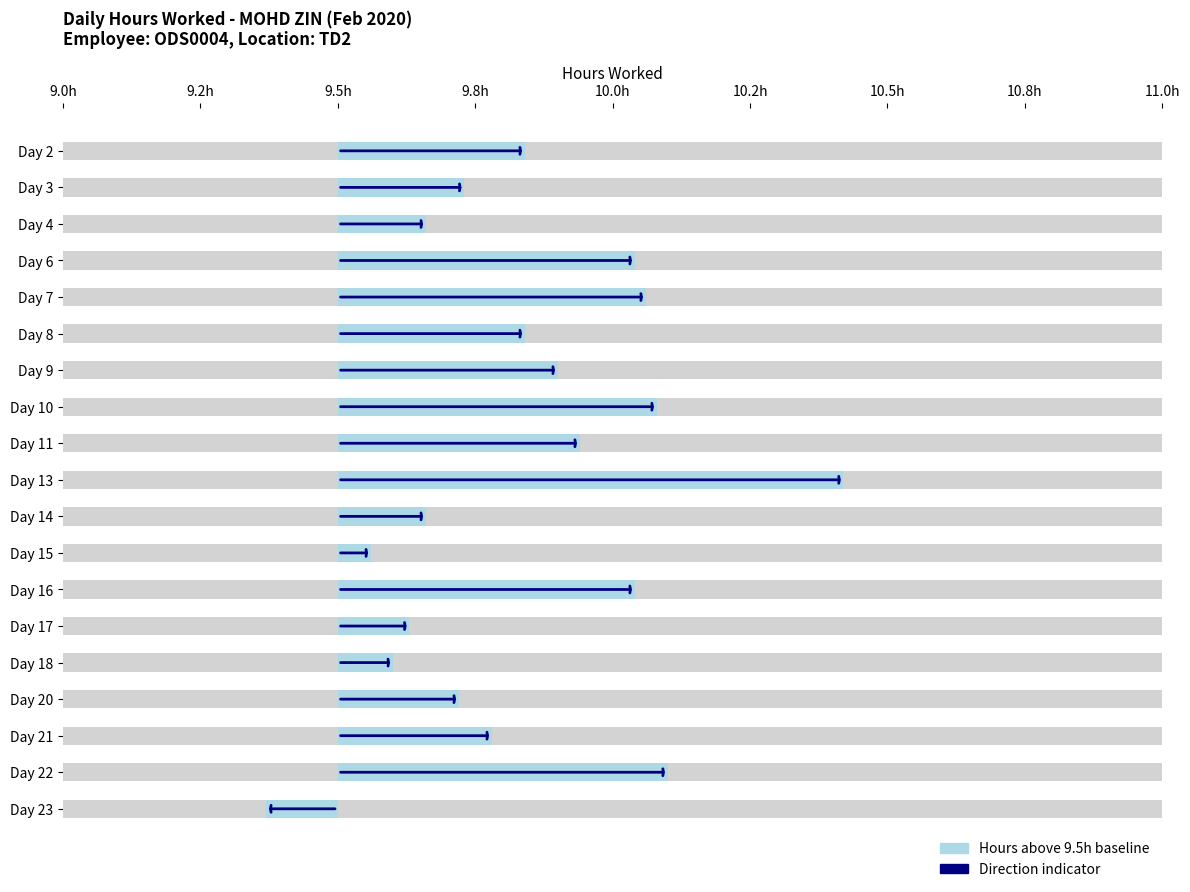

Reading right to left, list all the values displayed in this chart.

-0.1	0.6	0.3	0.2	0.1	0.1	0.5	0.1	0.2	0.9	0.4	0.6	0.4	0.3	0.6	0.5	0.2	0.2	0.3